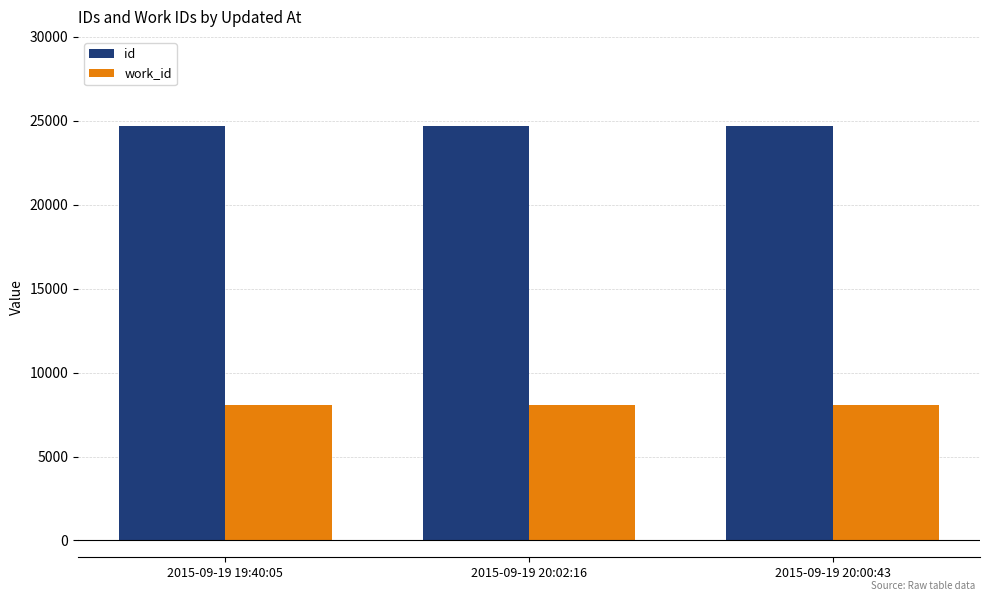

What is the difference between the highest and lowest values at 2015-09-19 19:40:05?

16583